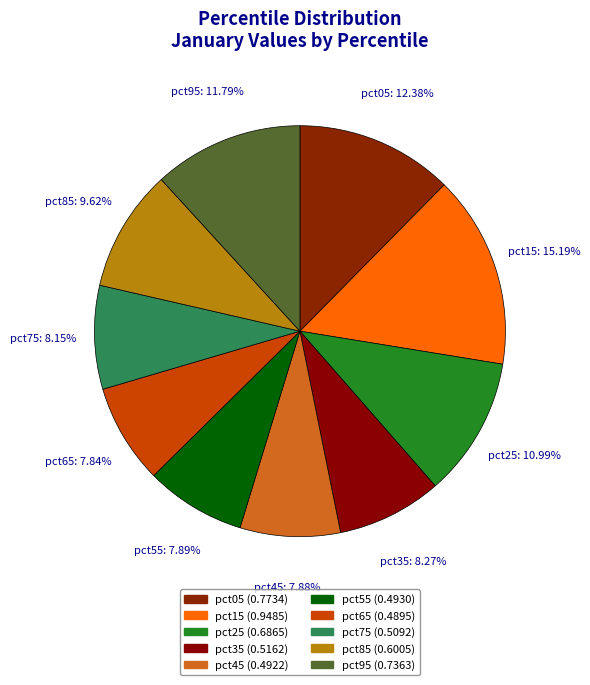

To the nearest percent, what percentage of the pie is pct05?

12%